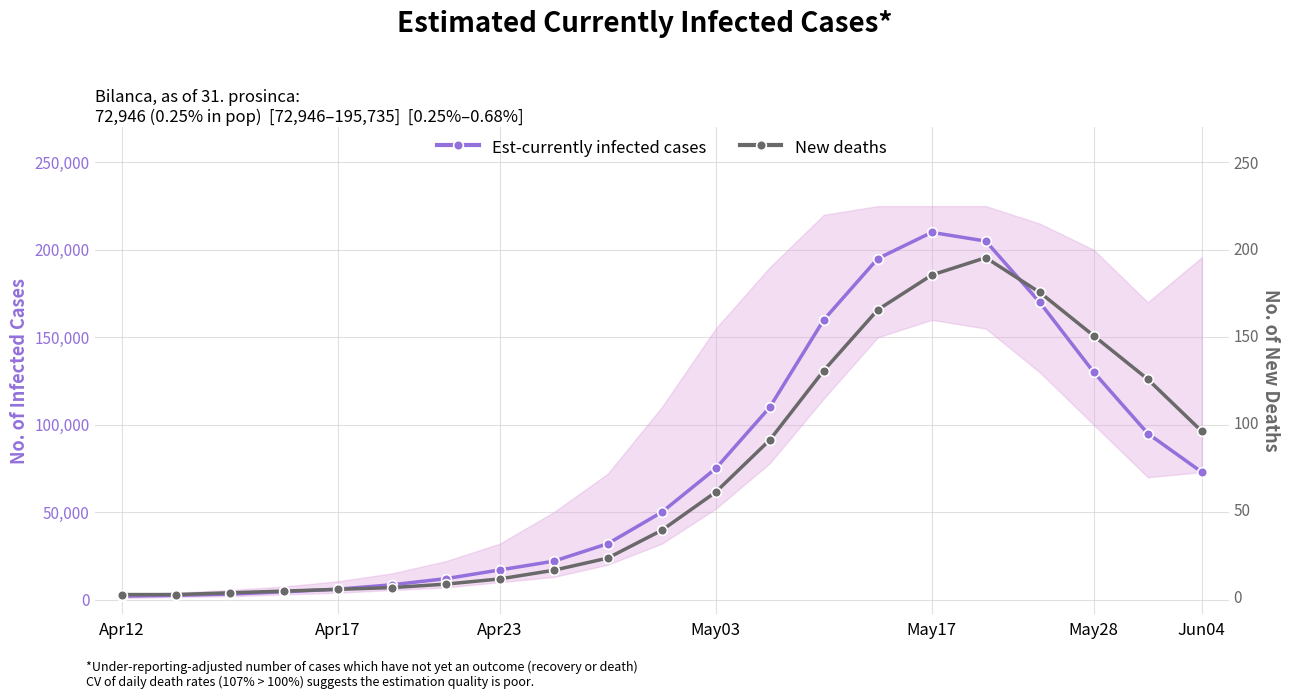

What position from the right is 8?

13